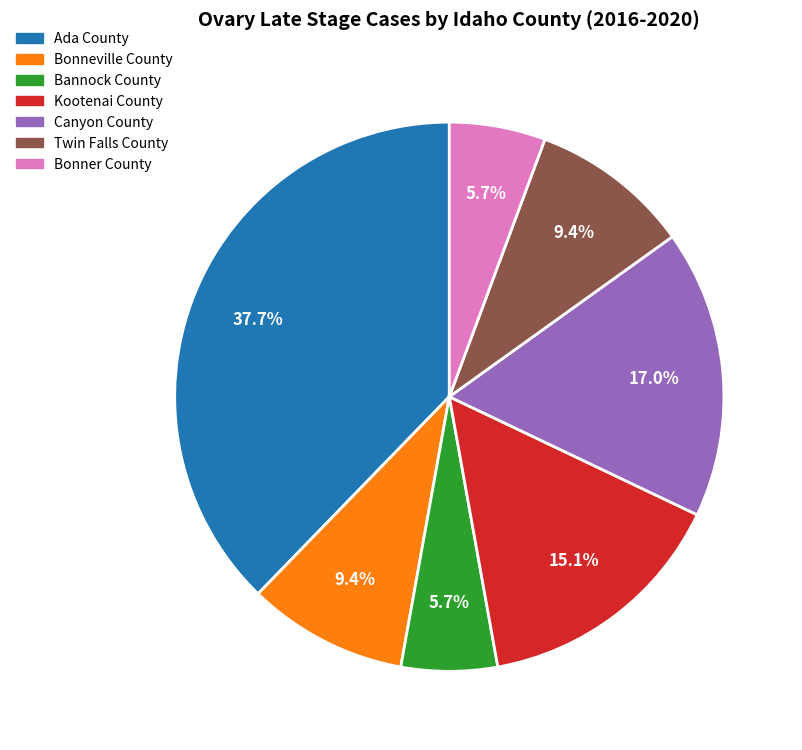

Approximately how many times larger is the value at Kootenai County compared to Bonneville County?

1.6